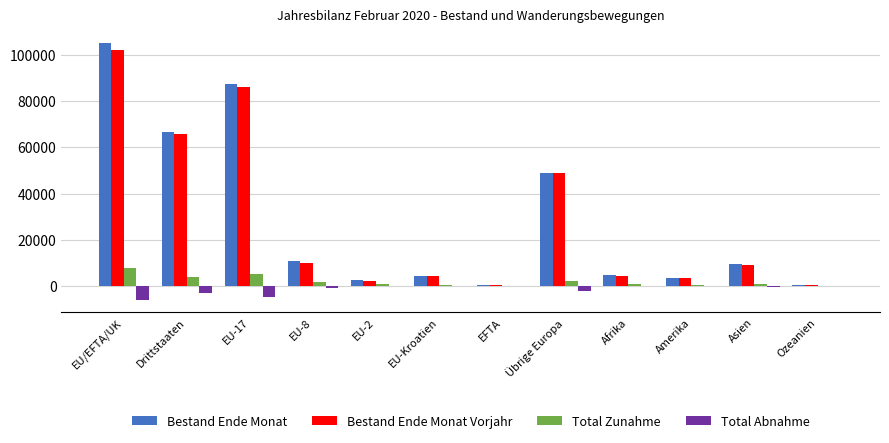

Is the value of Total Abnahme at EU/EFTA/UK greater than the value of Bestand Ende Monat Vorjahr at EU-2?

No